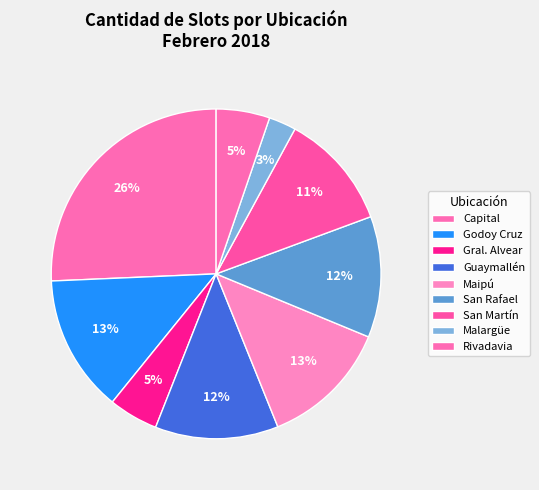

To the nearest percent, what is the combined percentage of San Martín and Capital?

16%